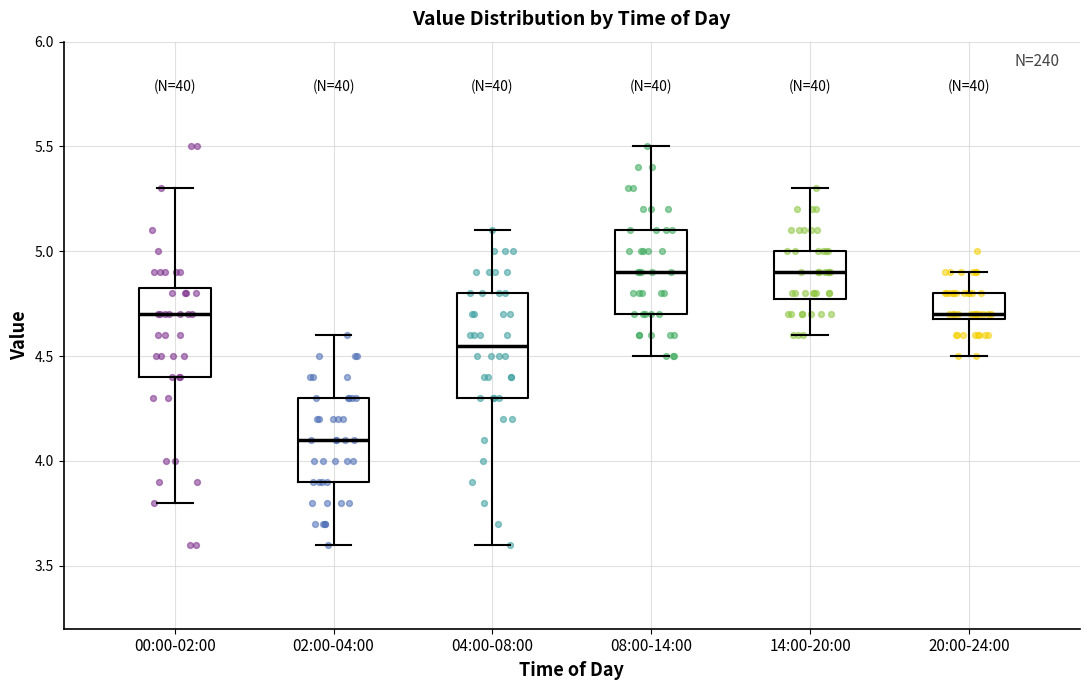

Reading left to right, read every box against the y-axis: the position of its median line, the range the box covers, and the ends of its whiskers. The values are not printed on the chart, so give them approximately, as read against the axis.

00:00-02:00: median 4.70, box 4.40 to 4.85, whiskers 3.80 to 5.30
02:00-04:00: median 4.10, box 3.90 to 4.30, whiskers 3.60 to 4.60
04:00-08:00: median 4.55, box 4.30 to 4.80, whiskers 3.60 to 5.10
08:00-14:00: median 4.90, box 4.70 to 5.10, whiskers 4.50 to 5.50
14:00-20:00: median 4.90, box 4.80 to 5.00, whiskers 4.60 to 5.30
20:00-24:00: median 4.70 (just above the box's lower edge), box 4.70 to 4.80, whiskers 4.50 to 4.90